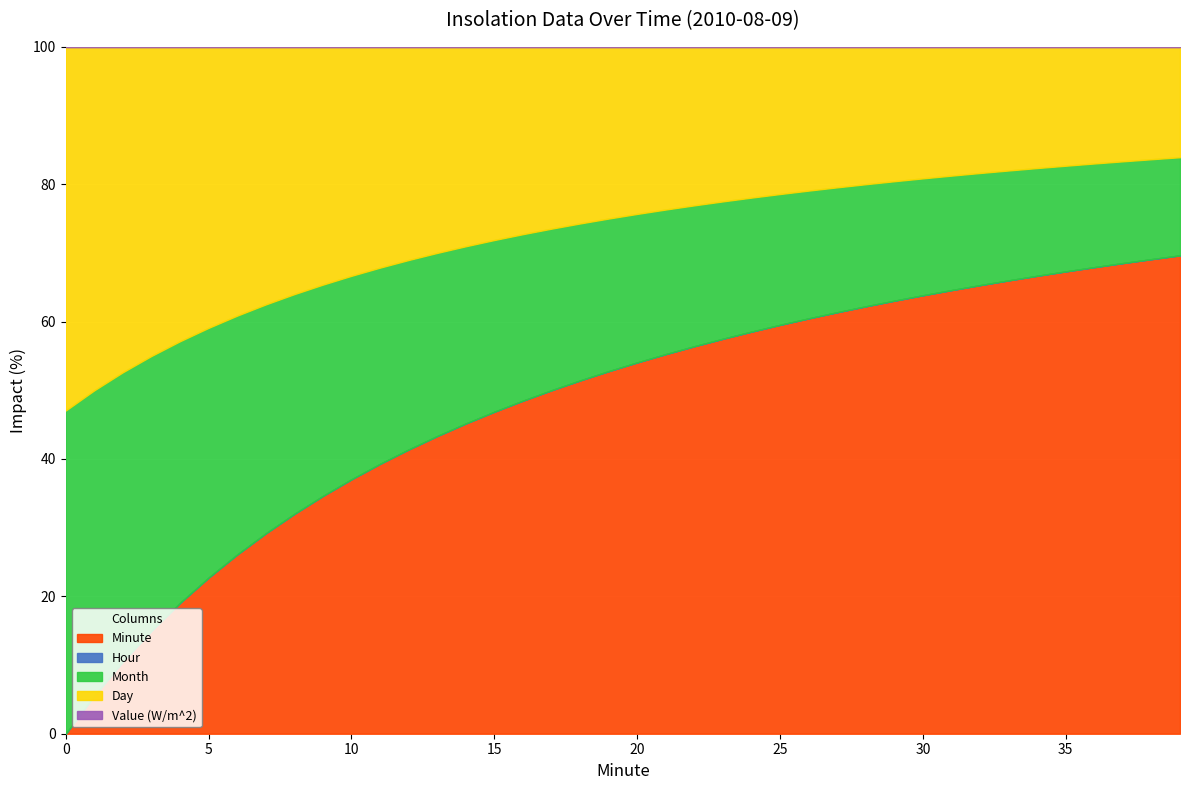

What is the average value of the Month series?

8